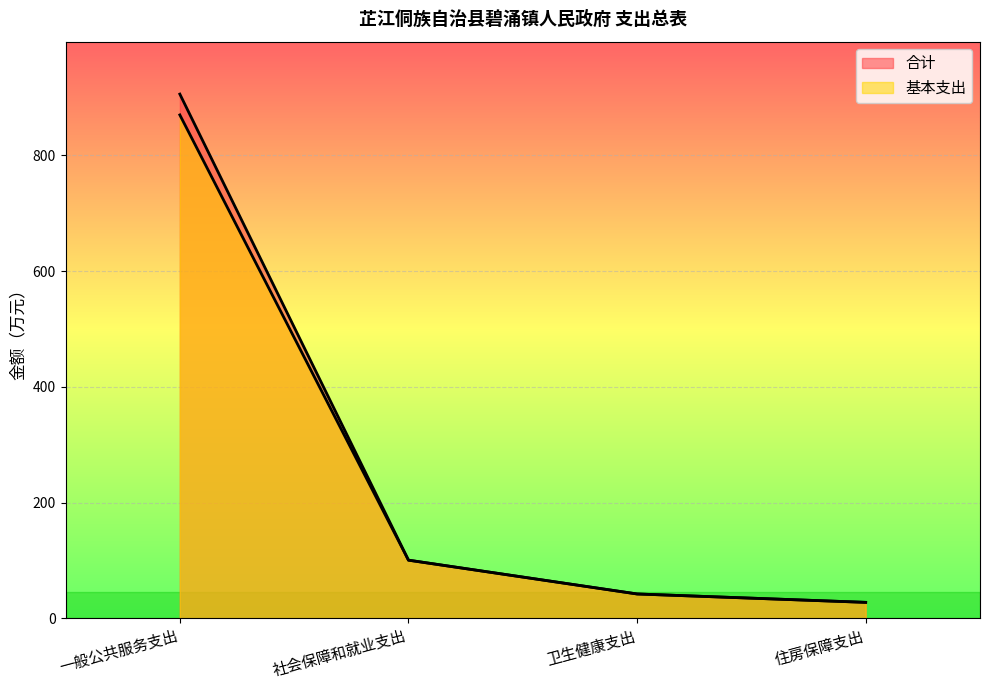

Which category has the lowest value across all series?

住房保障支出